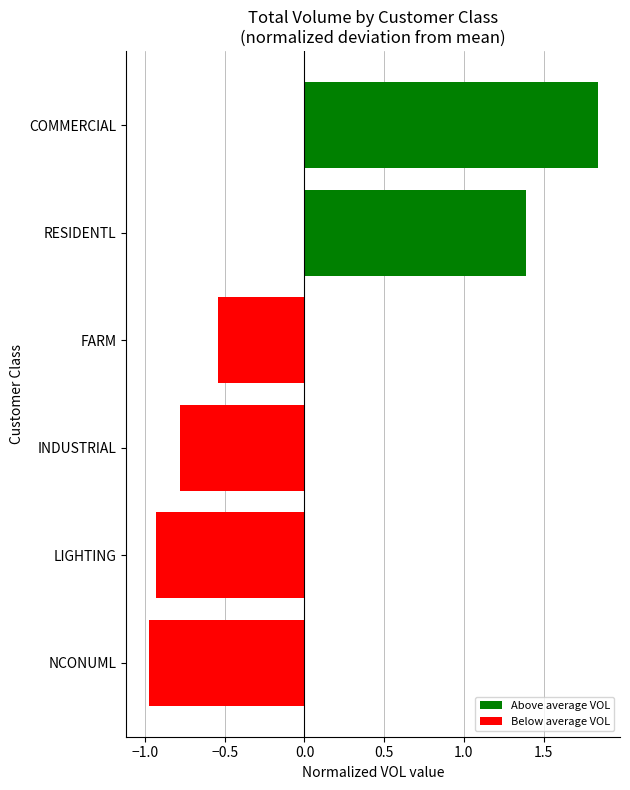

What is the change in value from FARM to COMMERCIAL?

+2.4